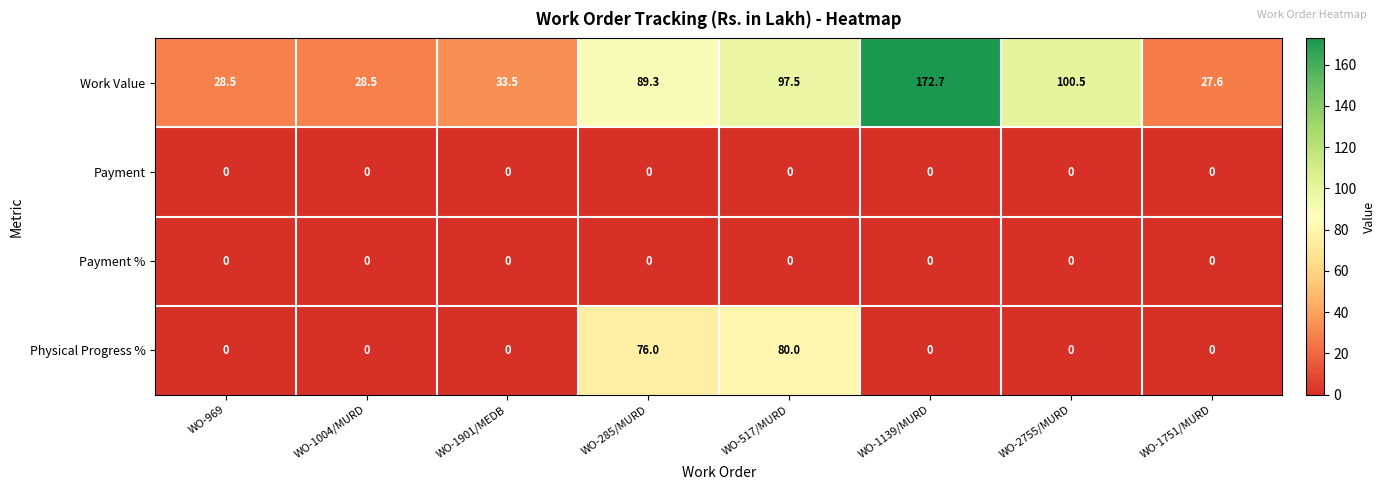

What is the greatest value displayed?

172.7